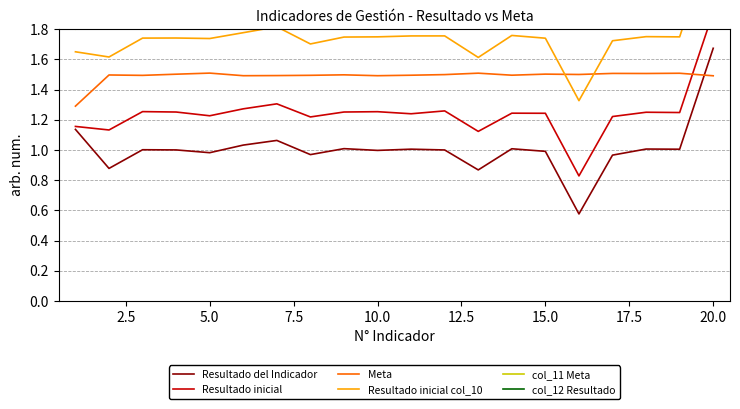

At which category is the sum across all series the highest?

19